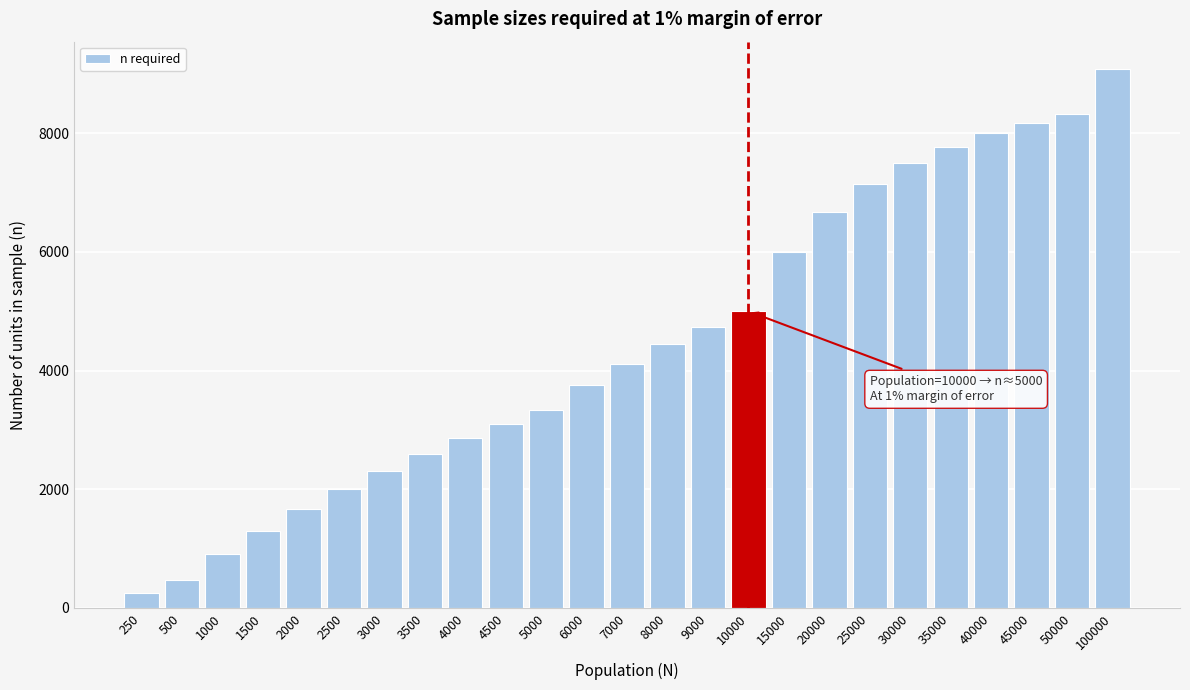

What is the value of the 20th bar from the left?

7500.0